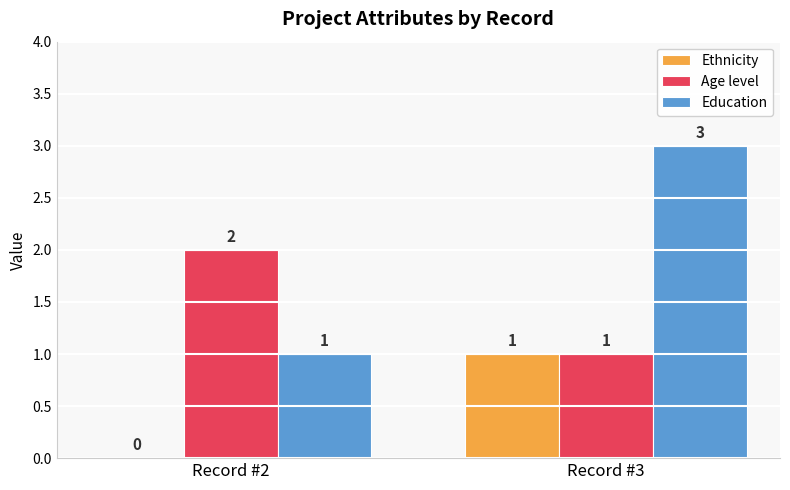

Which series changed the most between Record #2 and Record #3?

Education